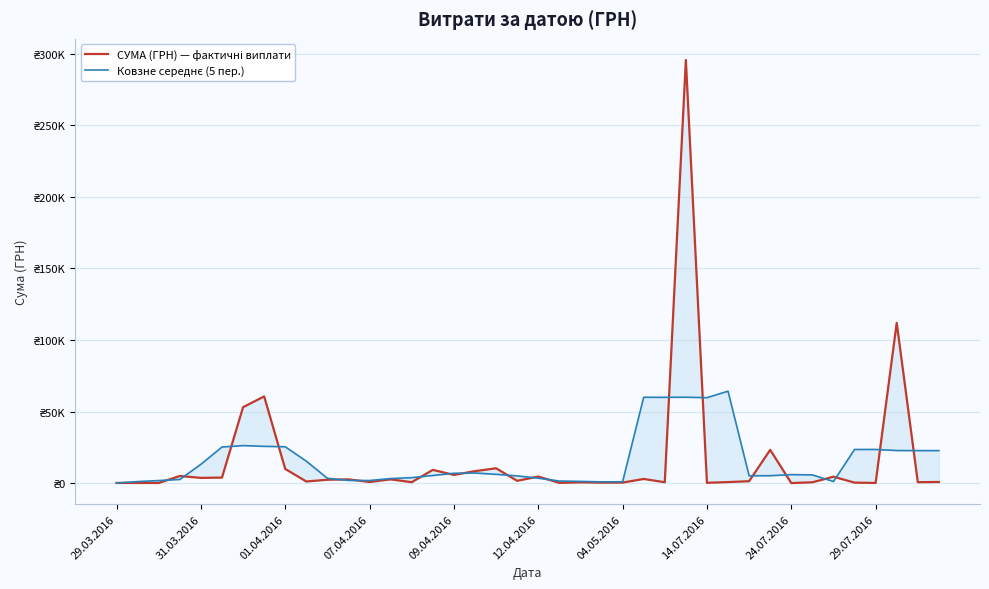

After their last crossing, which series has the higher values: Ковзне середнє (5 пер.) or СУМА (ГРН) — фактичні виплати?

Ковзне середнє (5 пер.)